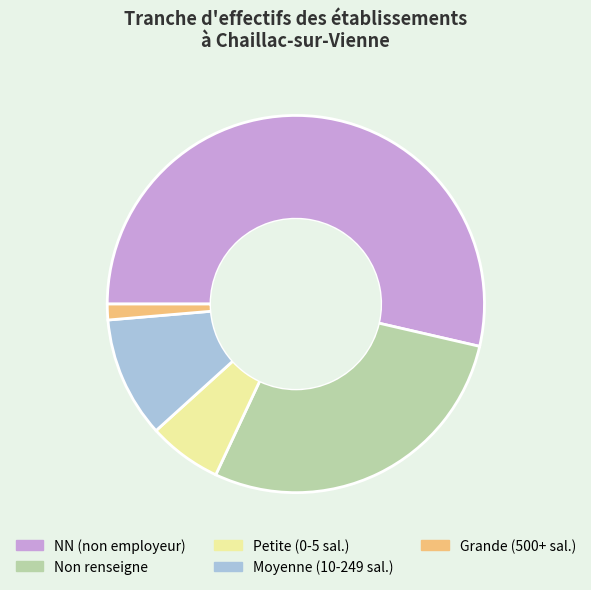

True or false: Petite (0-5 sal.) accounts for 6% of the total.

True